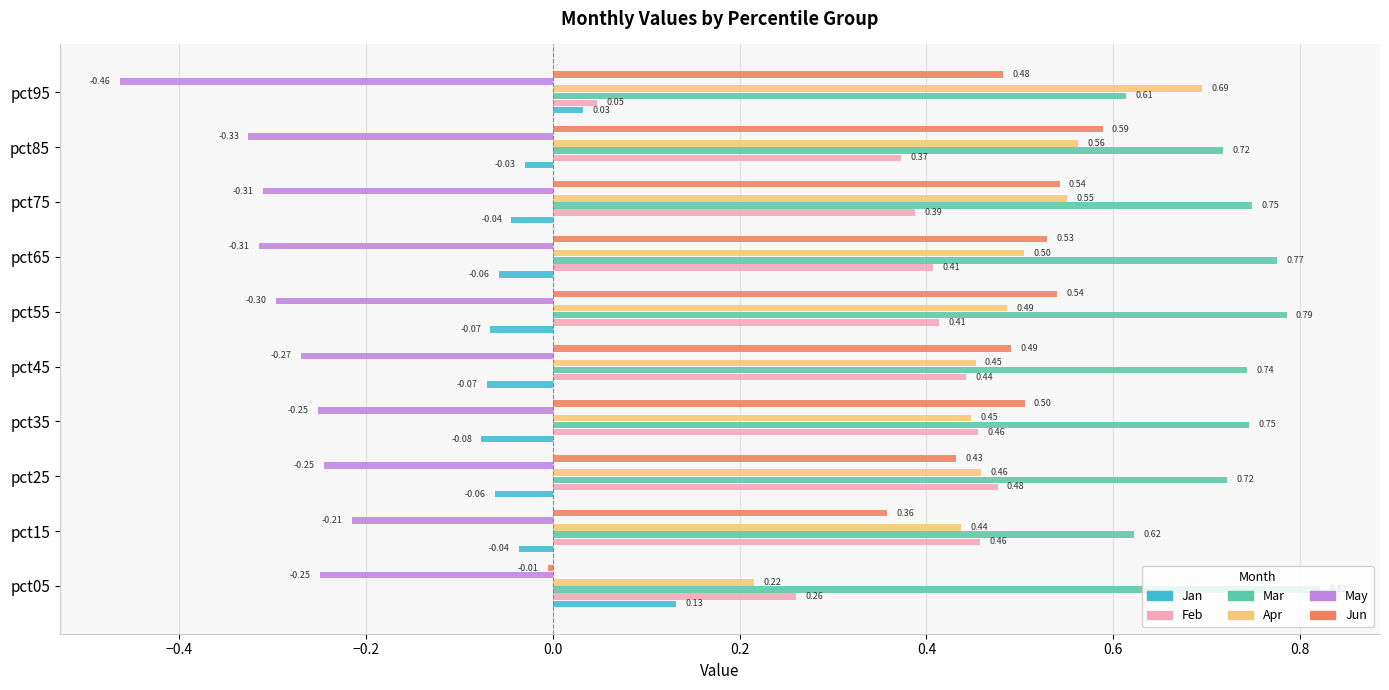

How many values in Jan are above zero?

2